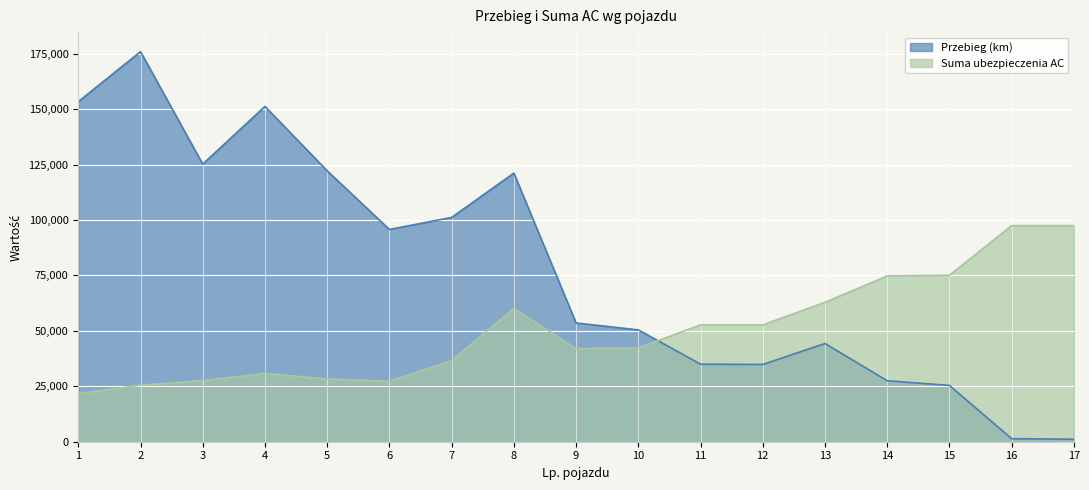

How many intersections are there between Suma ubezpieczenia AC and Przebieg (km)?

1